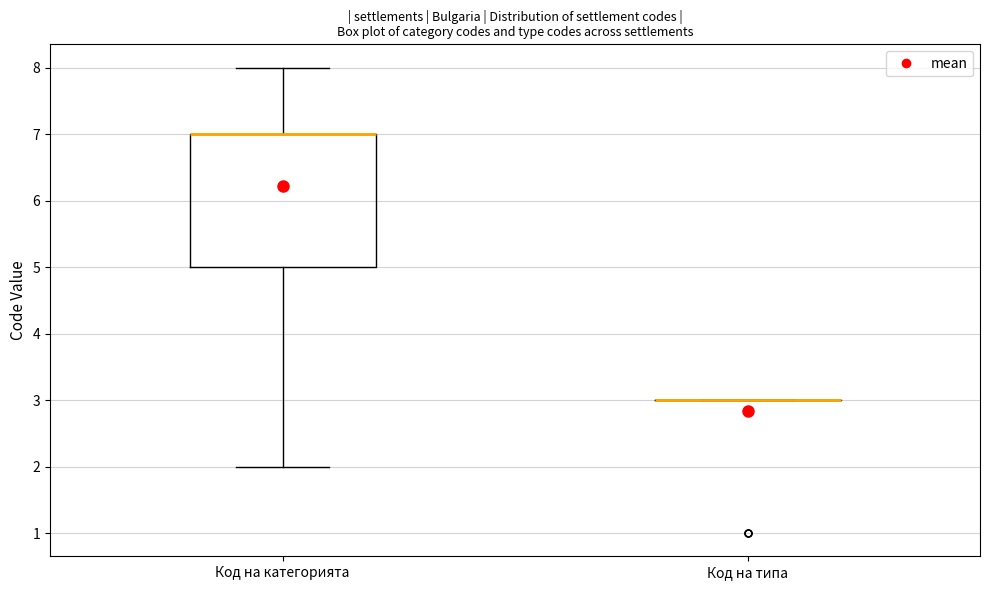

Comparing the boxes themselves (not the whiskers), which one is the tallest?

Код на категорията